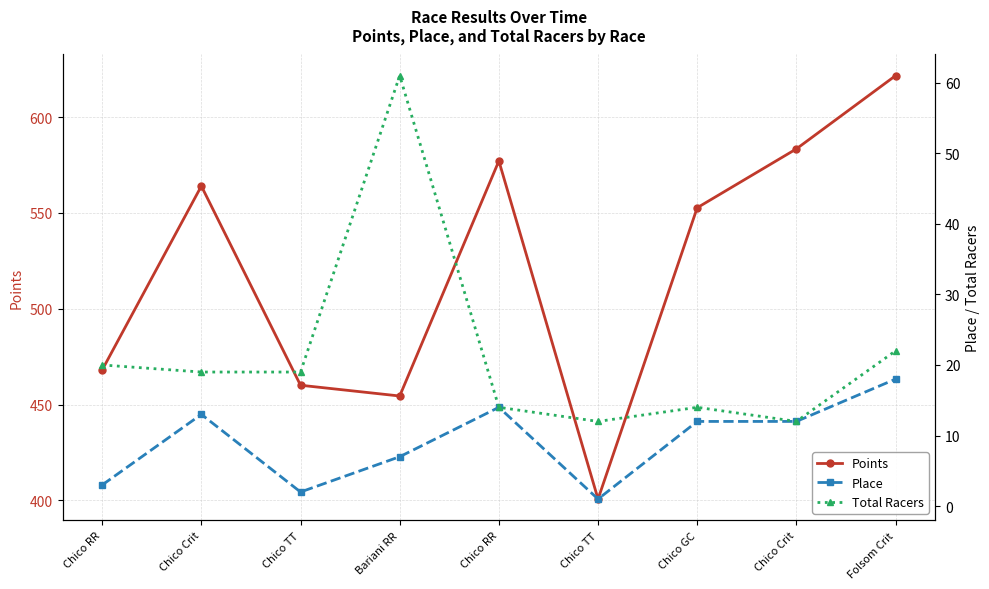

True or false: Total Racers has a value of 20.0 at Chico RR.

True